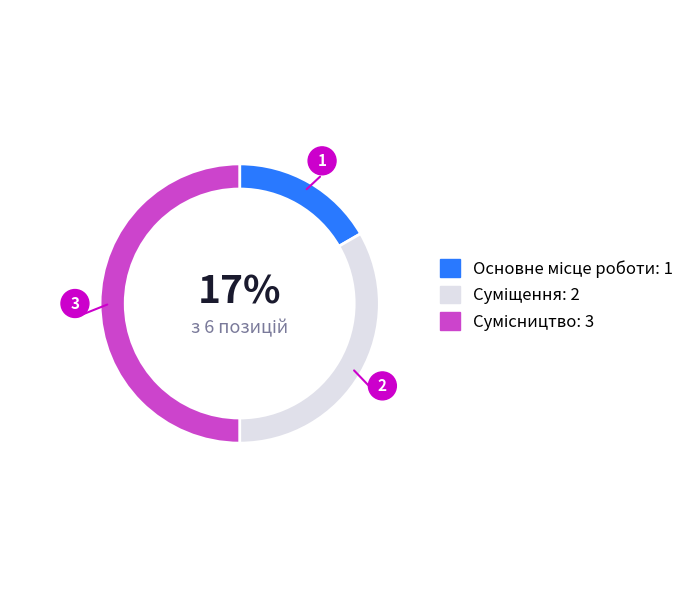

To the nearest percent, what is the average slice percentage?

33%